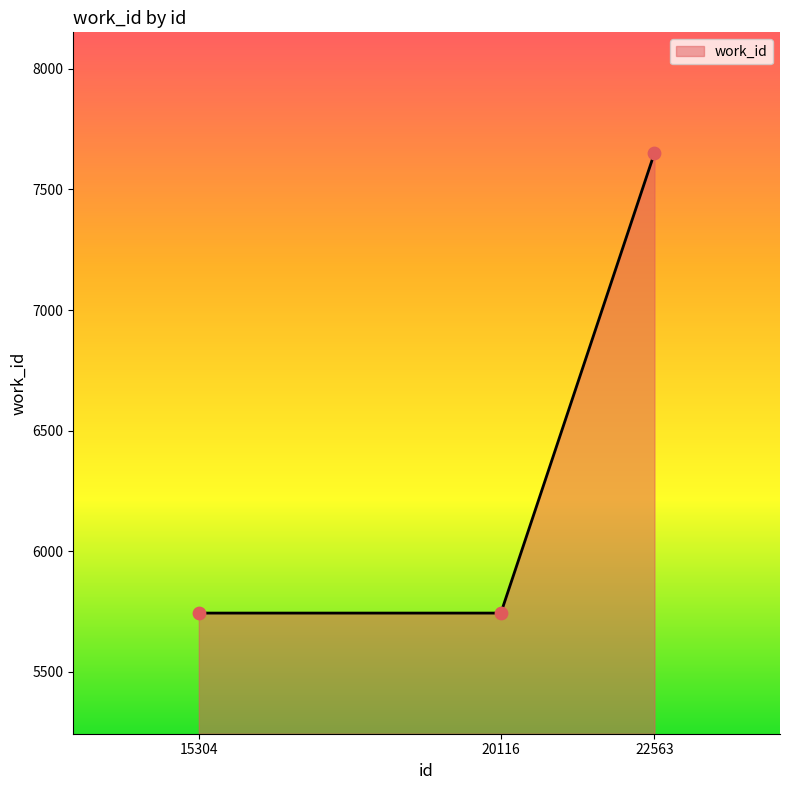

What is the ratio of the value at 22563 to the value at 20116?

1.3